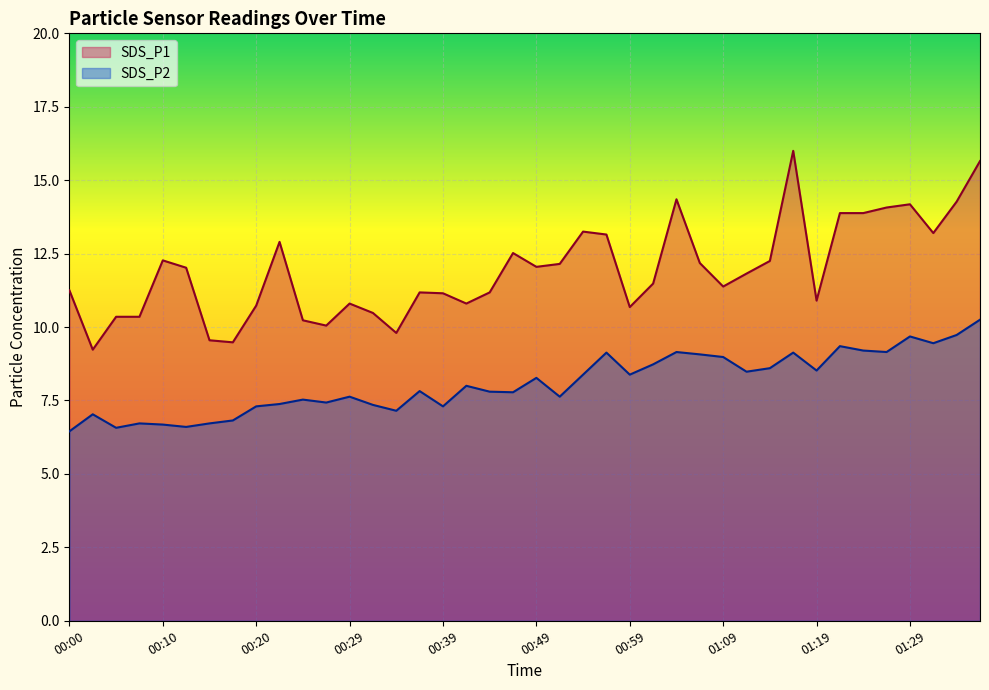

In SDS_P2, how many points are higher than both neighbors (excluding endpoints)?

12